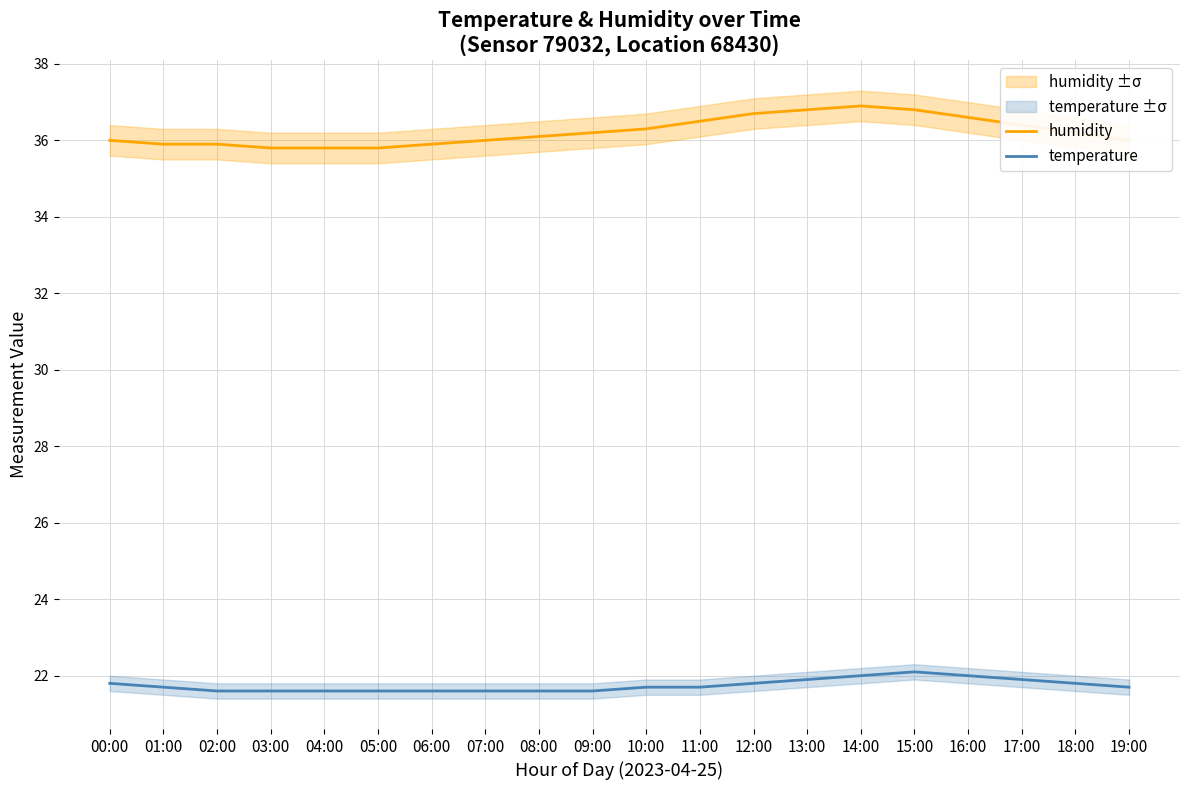

What is the difference between the humidity values at 07:00 and 05:00?

0.2